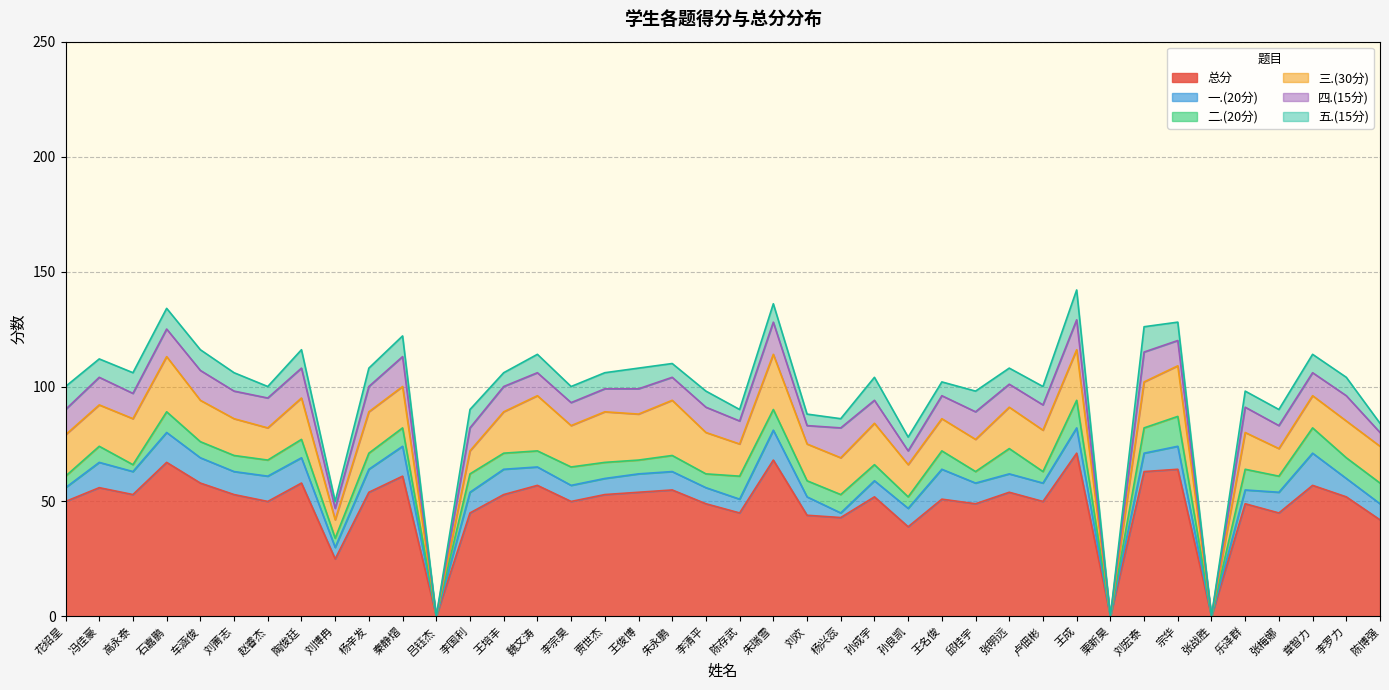

What is the value of the 总分 point at the 5th from the left?

58